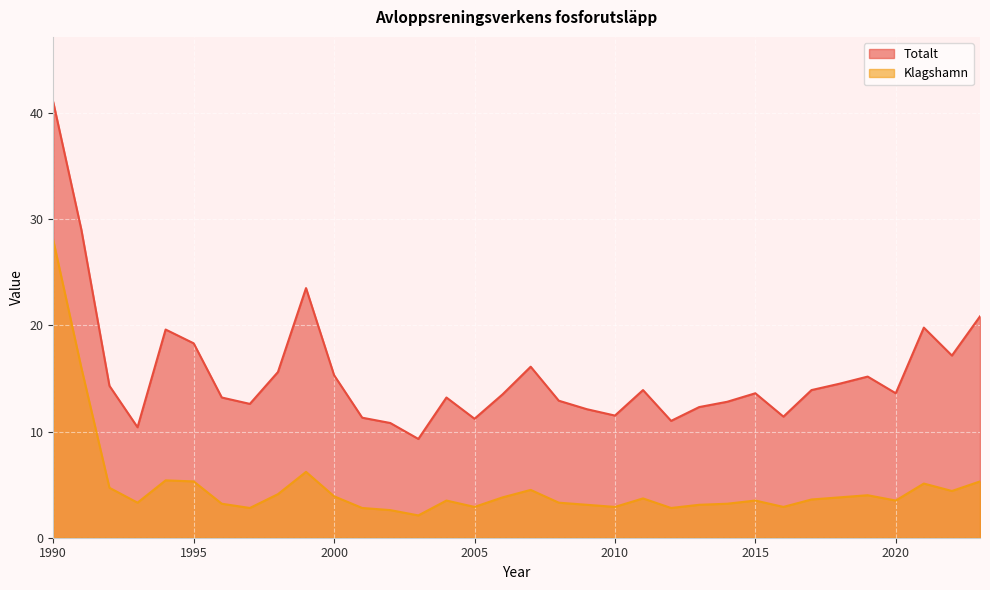

How many lines are shown in the chart?

2